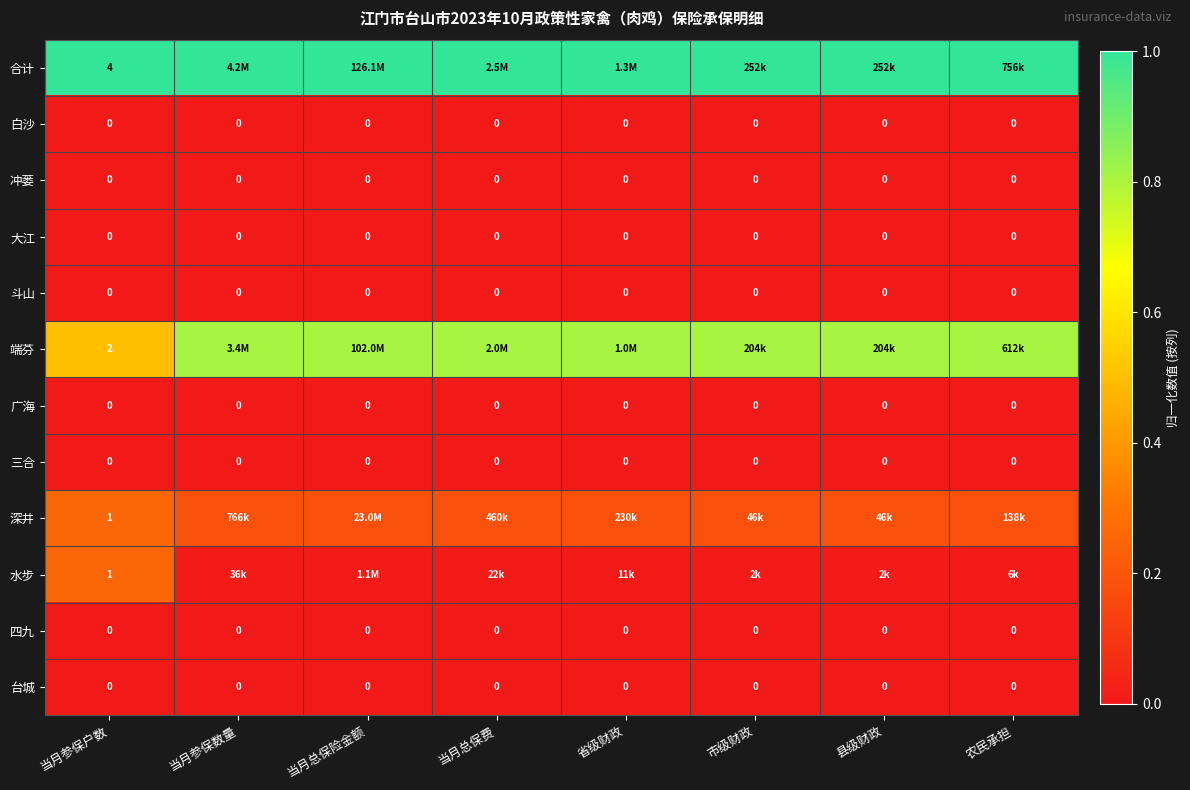

Rank the categories by 冲蒌 value from lowest to highest.

当月参保户数, 当月参保数量, 当月总保险金额, 当月总保费, 省级财政, 市级财政, 县级财政, 农民承担